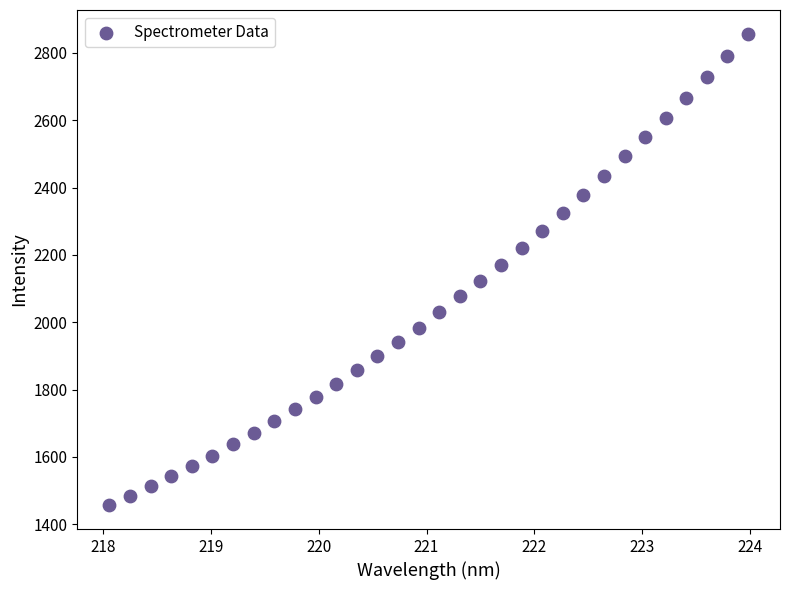

What is the range of X values (max minus min)?

5.9